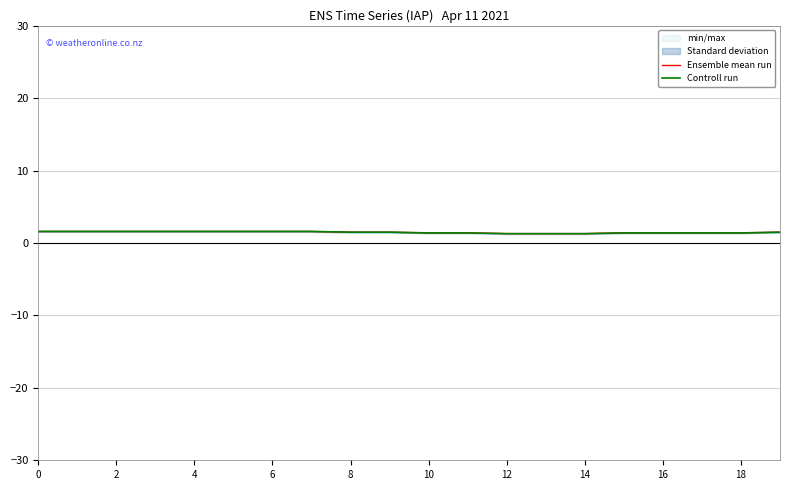

Count the Ensemble mean run values in the range 1 to 2.

20